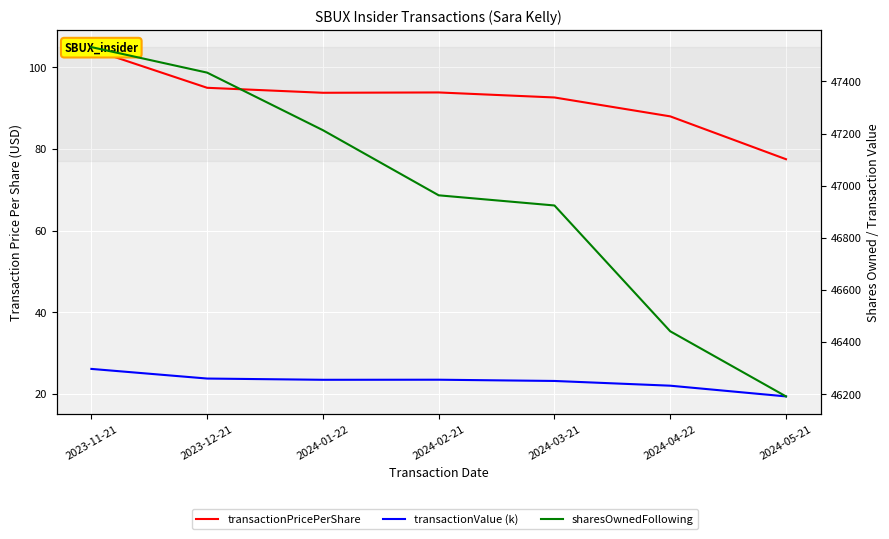

What is the label of the 2nd point from the right?

2024-04-22